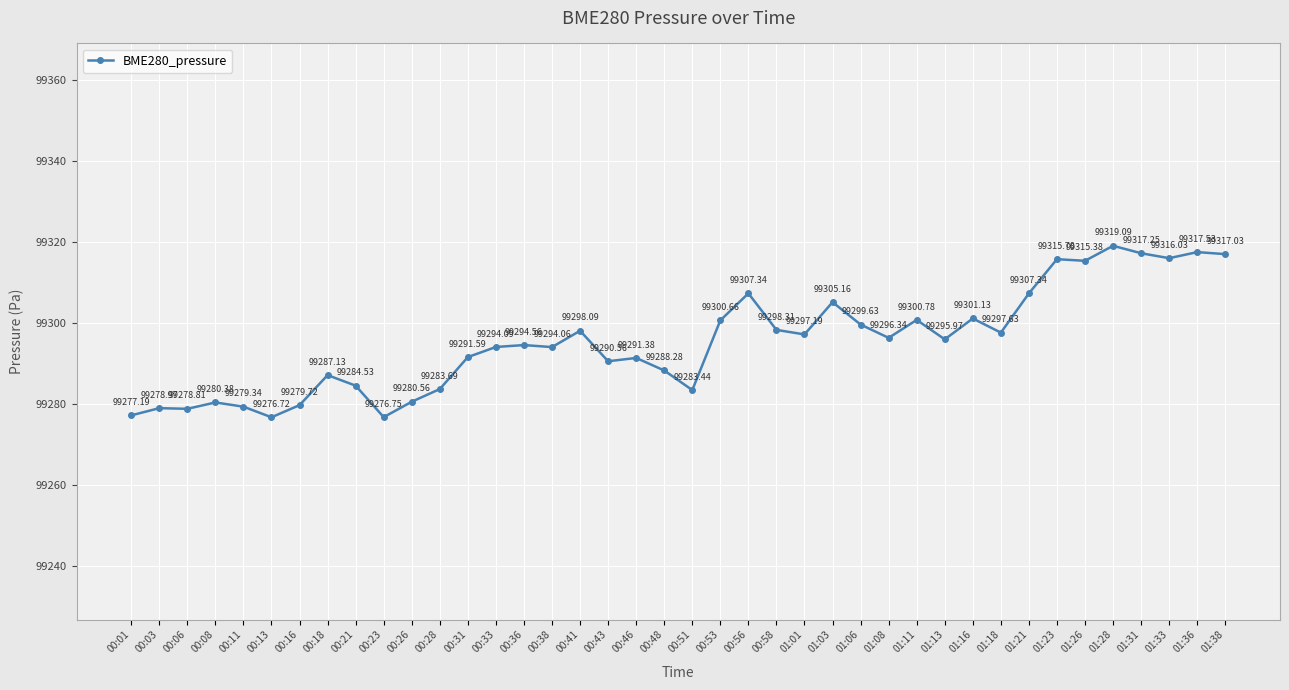

What is the label of the 20th point from the left?

00:48